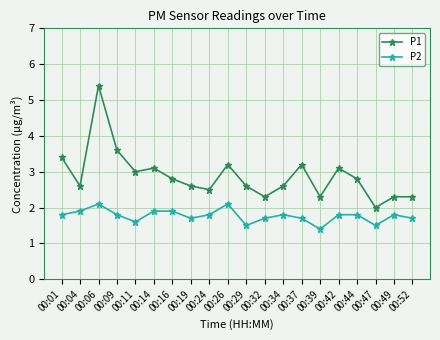

What is the spread (max minus min) of values at 00:44?

1.0